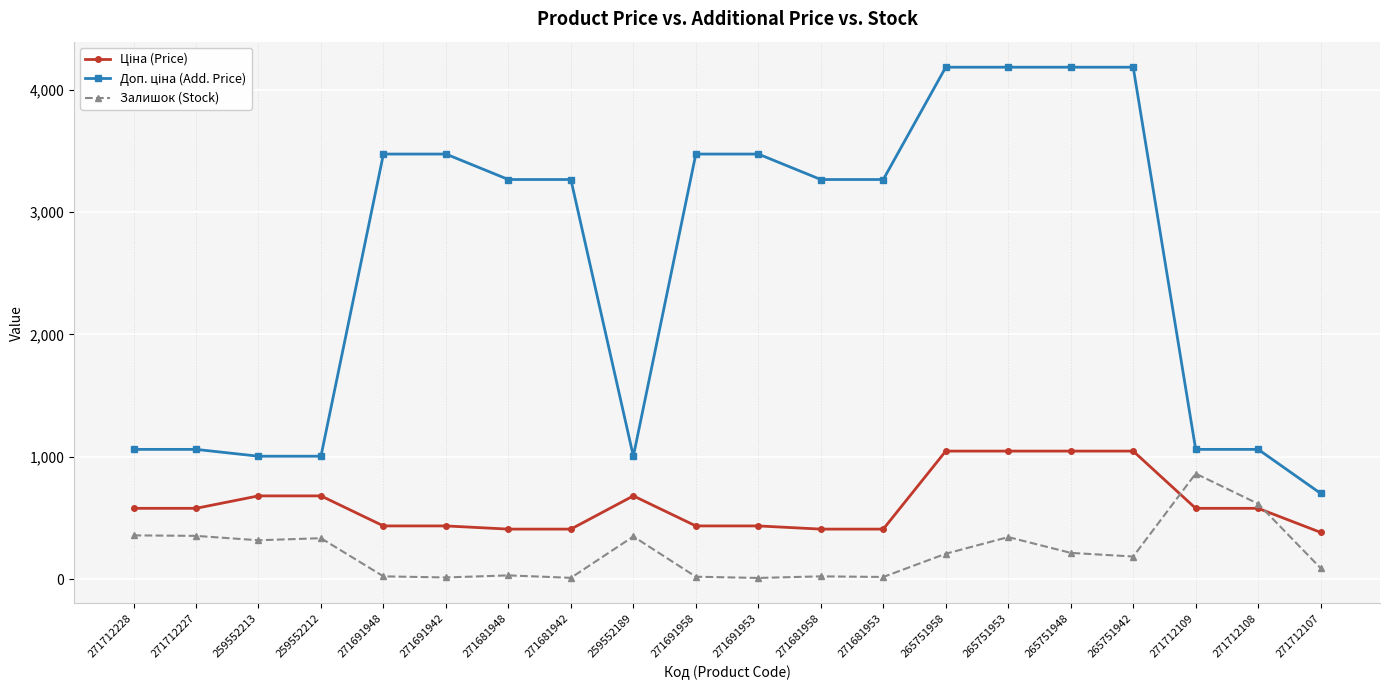

What is the difference between the Залишок (Stock) values at 271691958 and 271691942?

6.0